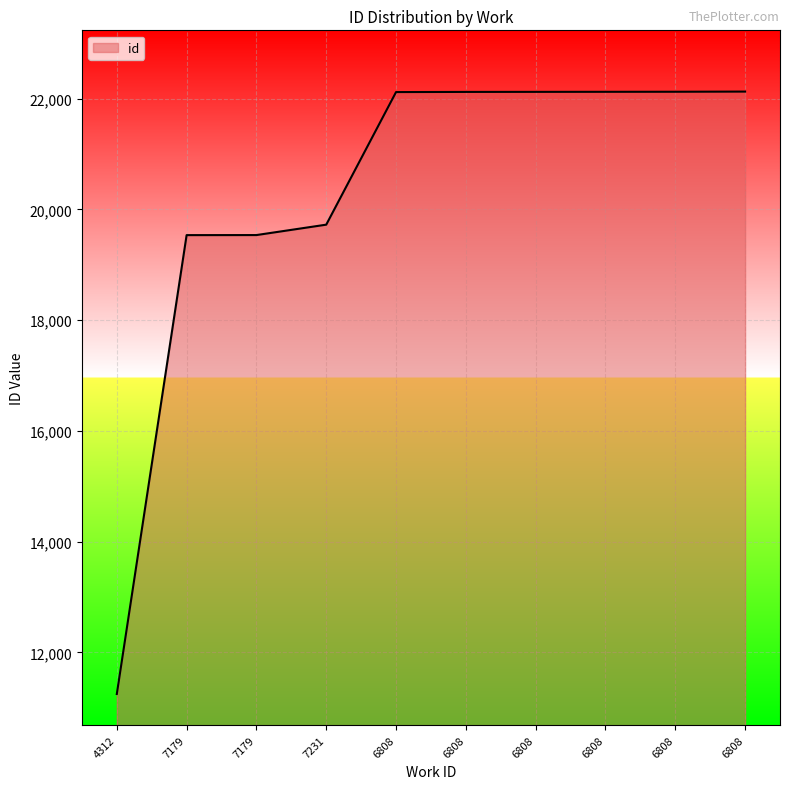

Does the chart have visible grid lines?

Yes